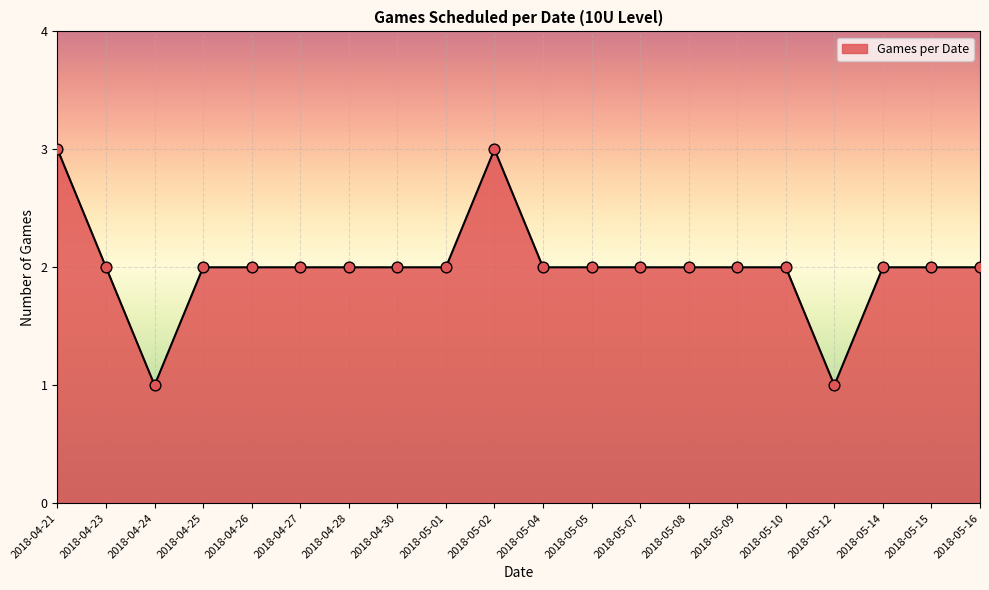

Approximately how many times larger is the value at 2018-04-25 compared to 2018-05-07?

1.0